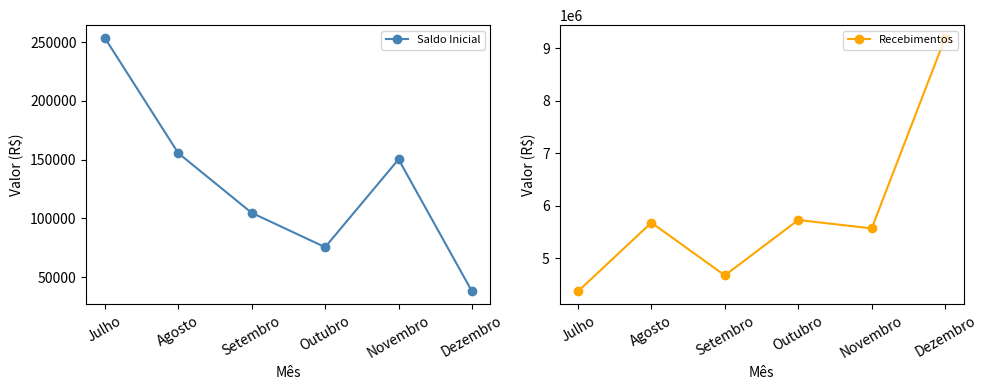

Does the chart have visible grid lines?

No